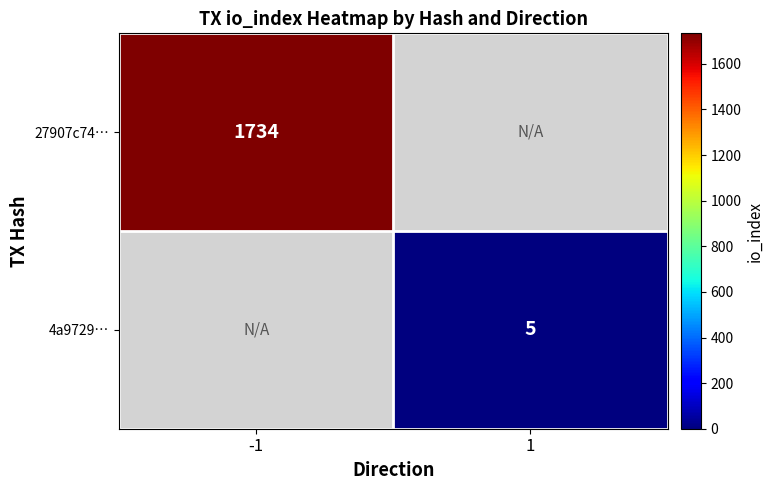

Is it true that 27907c74… equals 865 at -1?

False